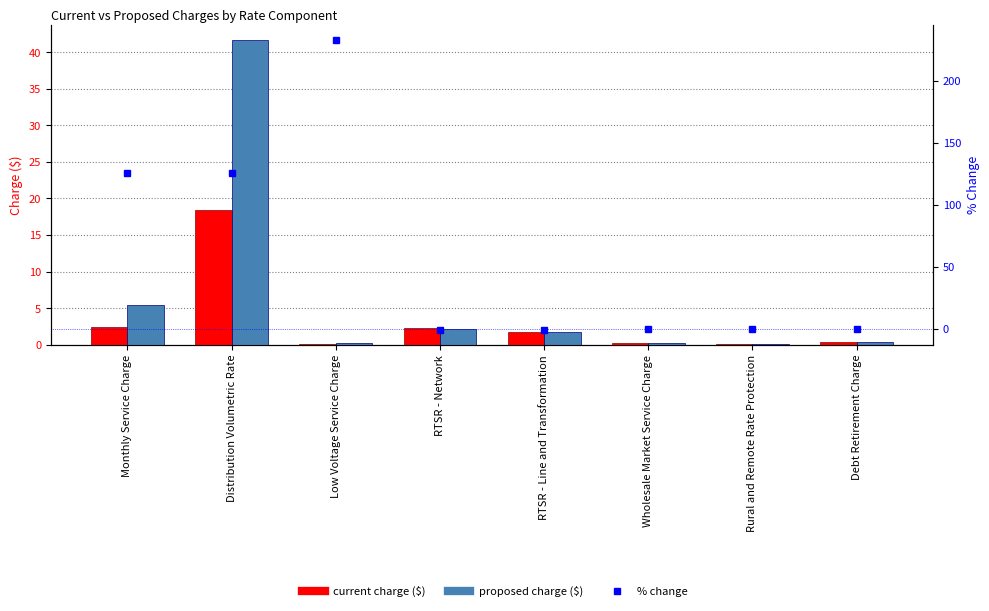

What is the minimum value for Proposed Charge ($)?

0.1